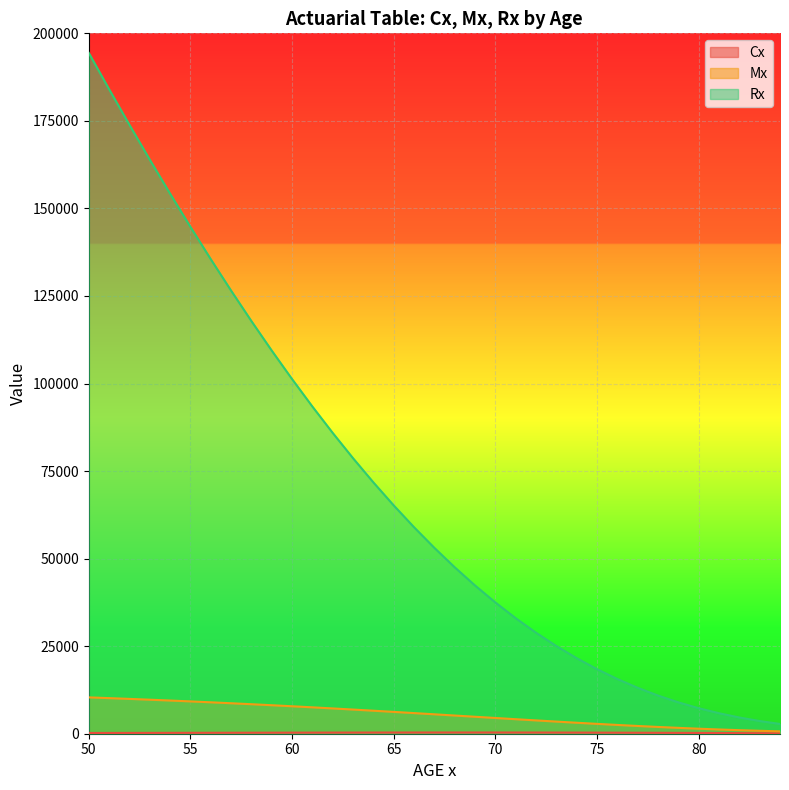

True or false: Cx and Rx cross at least once.

False